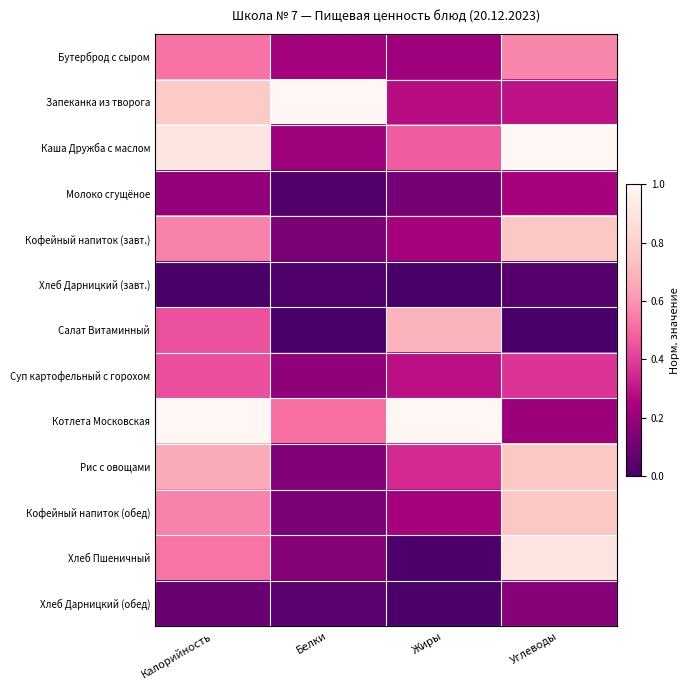

At how many categories does at least one series exceed 0?

4